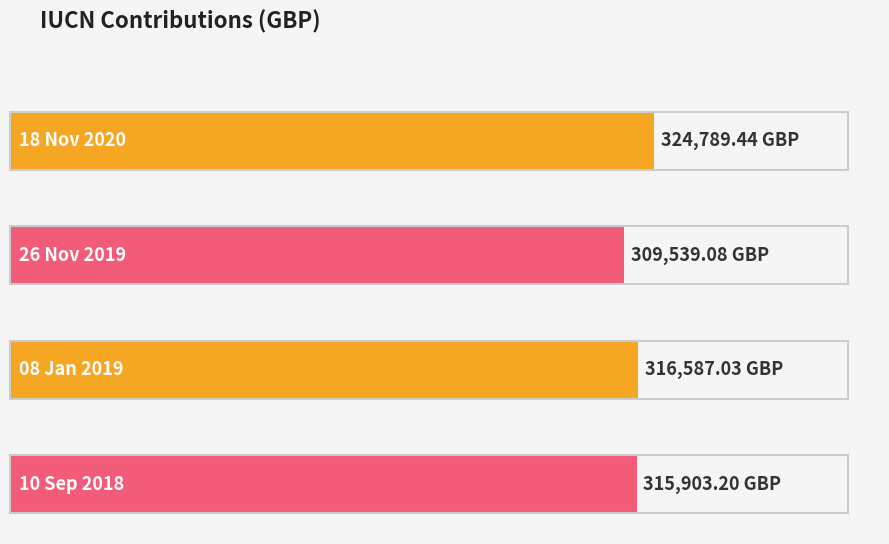

How many data points are above 316587?

2